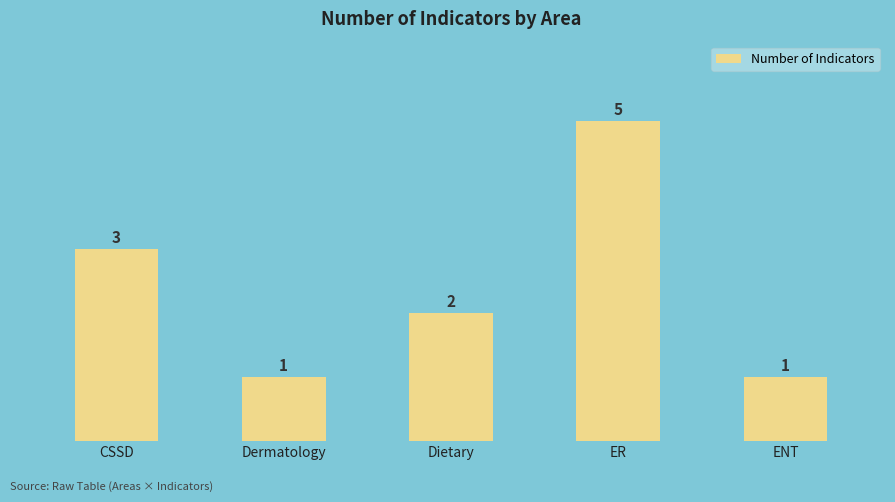

What is the label of the 5th bar from the left?

ENT